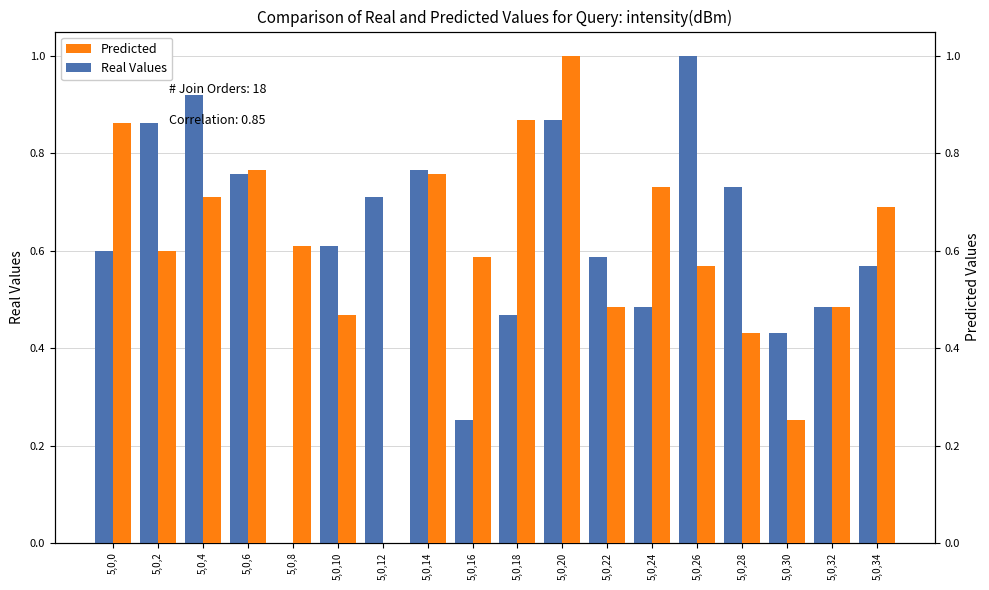

What is the value of the Real Values bar at the 14th from the left?

1.0